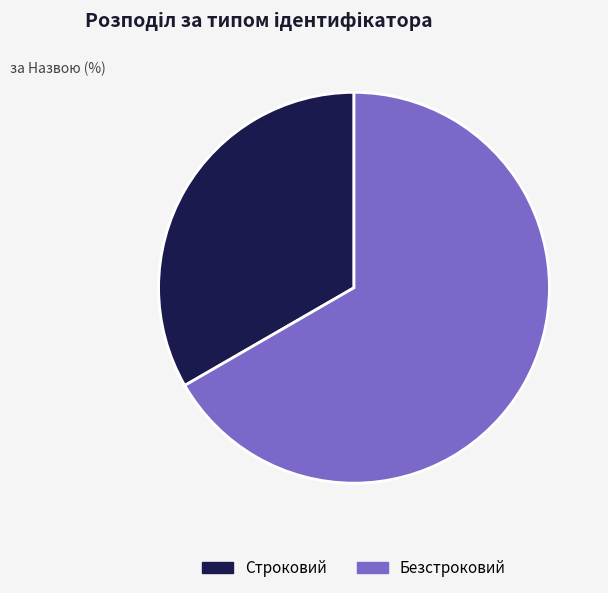

Do Безстроковий and Строковий together represent more than half of the pie?

Yes